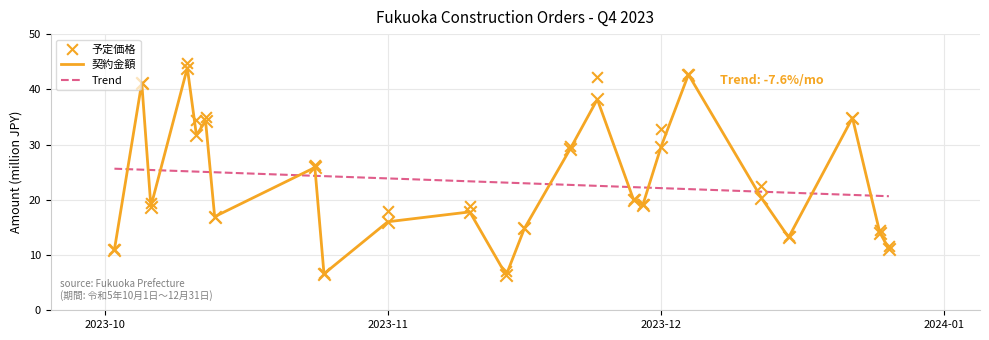

What is the maximum value for 契約金額?

43.9